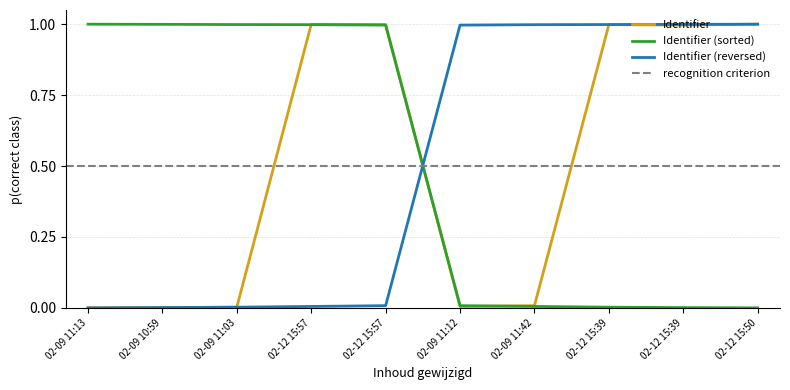

Count the number of values greater than 0.

9